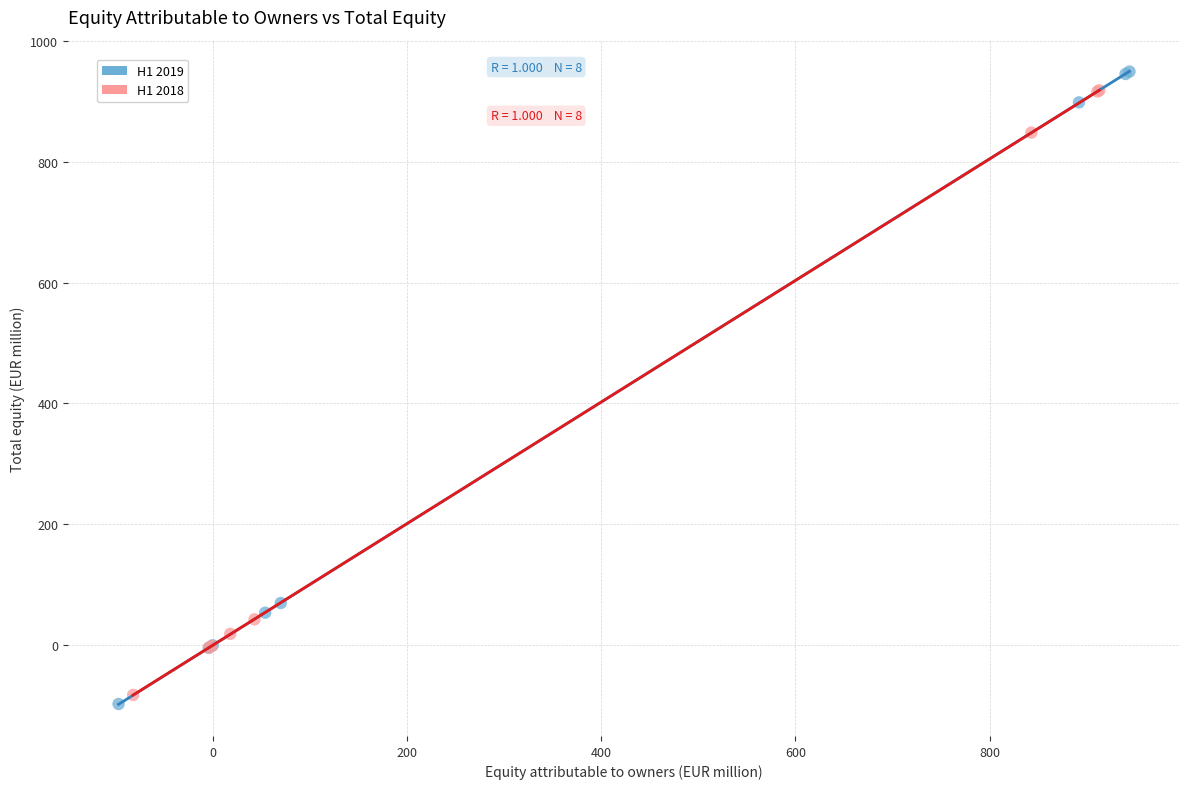

Which series has the widest spread of Y values?

H1 2019